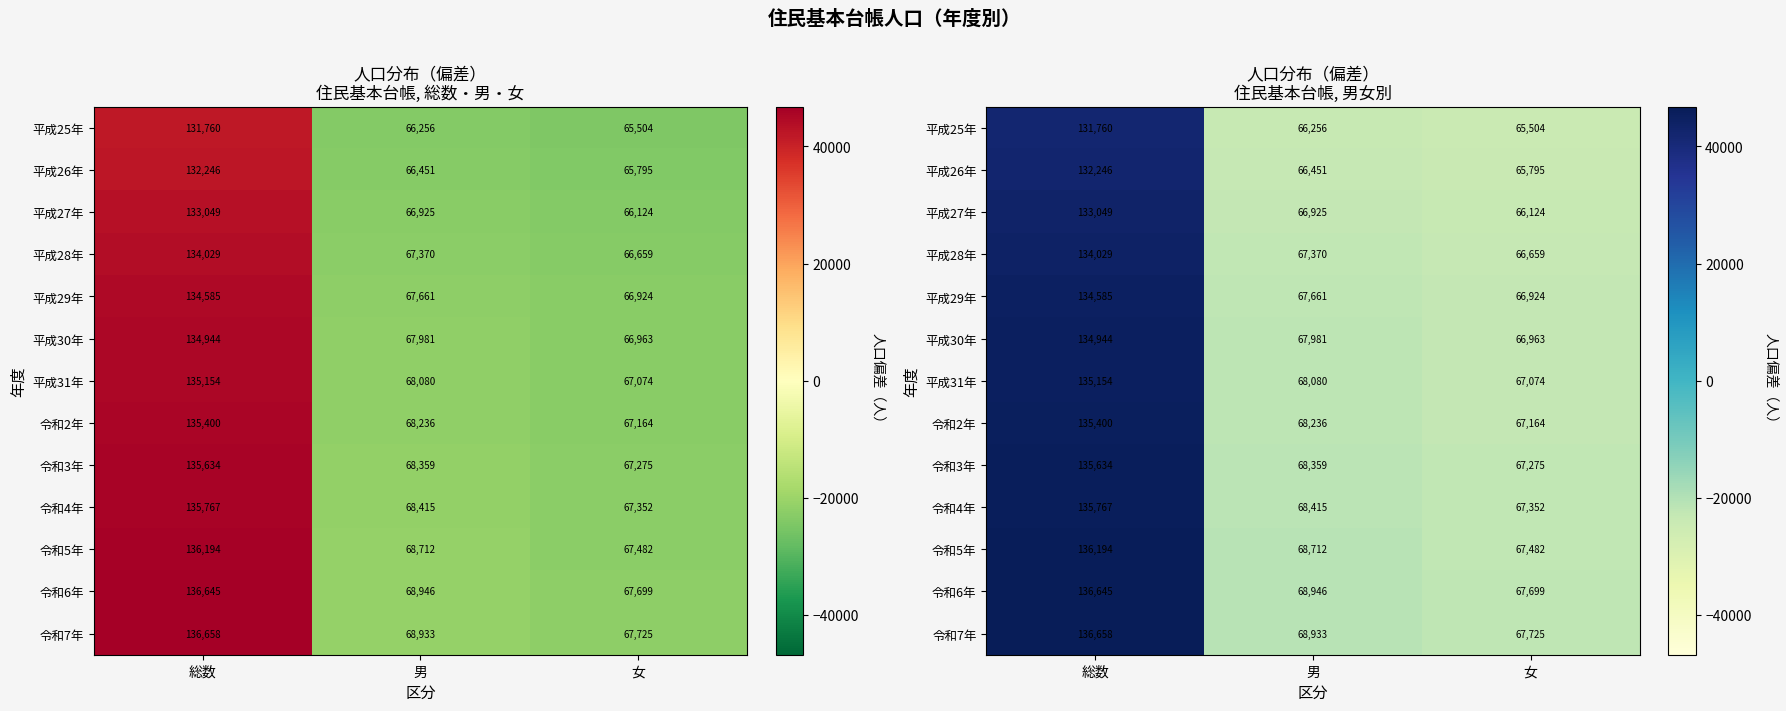

The value of 令和7年 at 総数 is 66533.0. True or false?

False